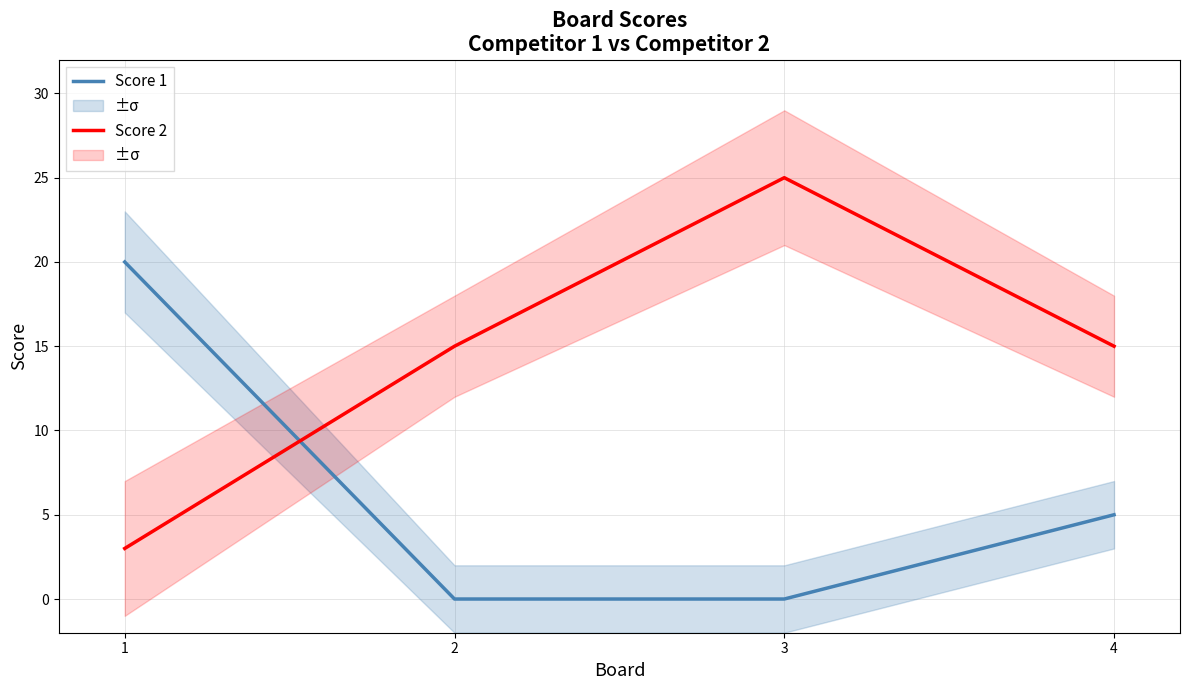

The Score 2 series shows 26 at 4. True or false?

False